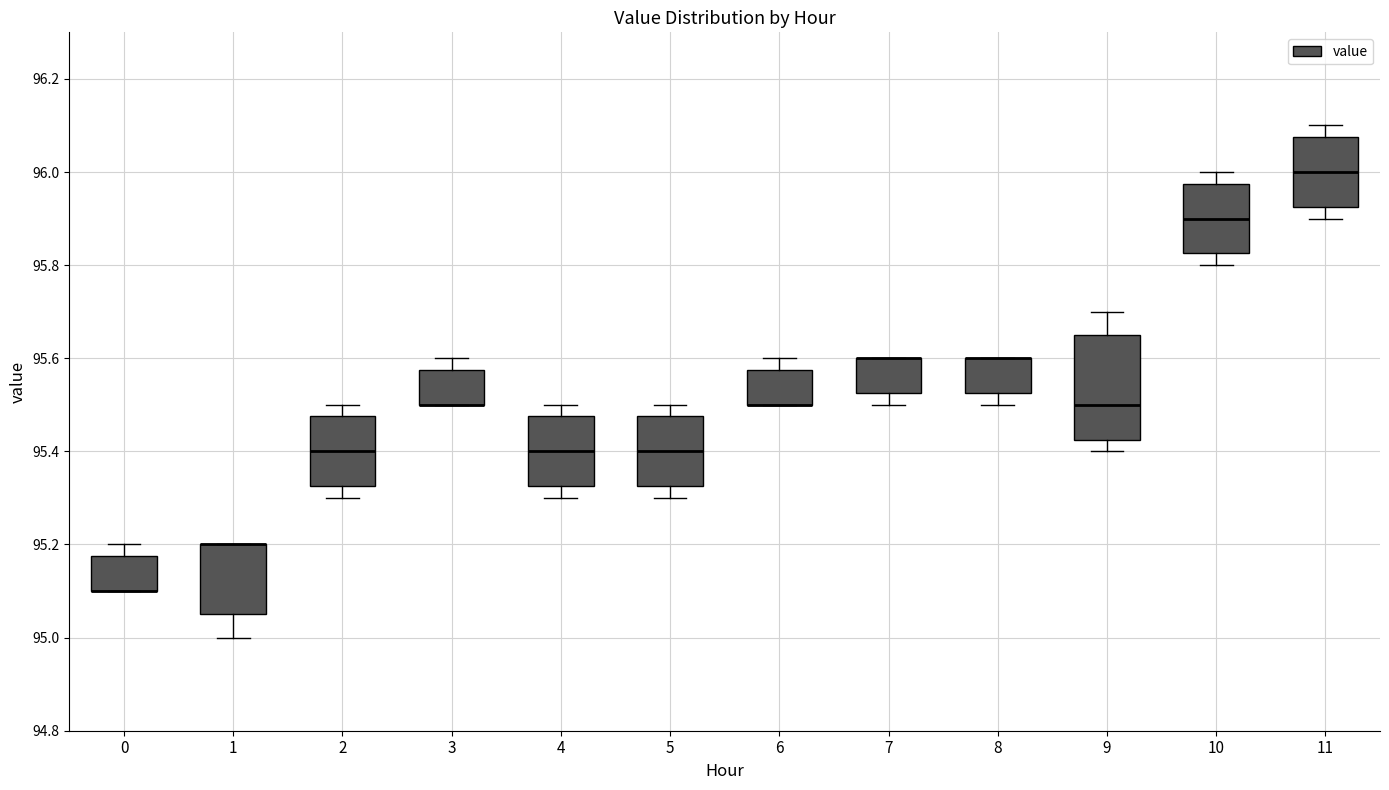

Which box is the tallest, from its lower edge to its upper edge?

9